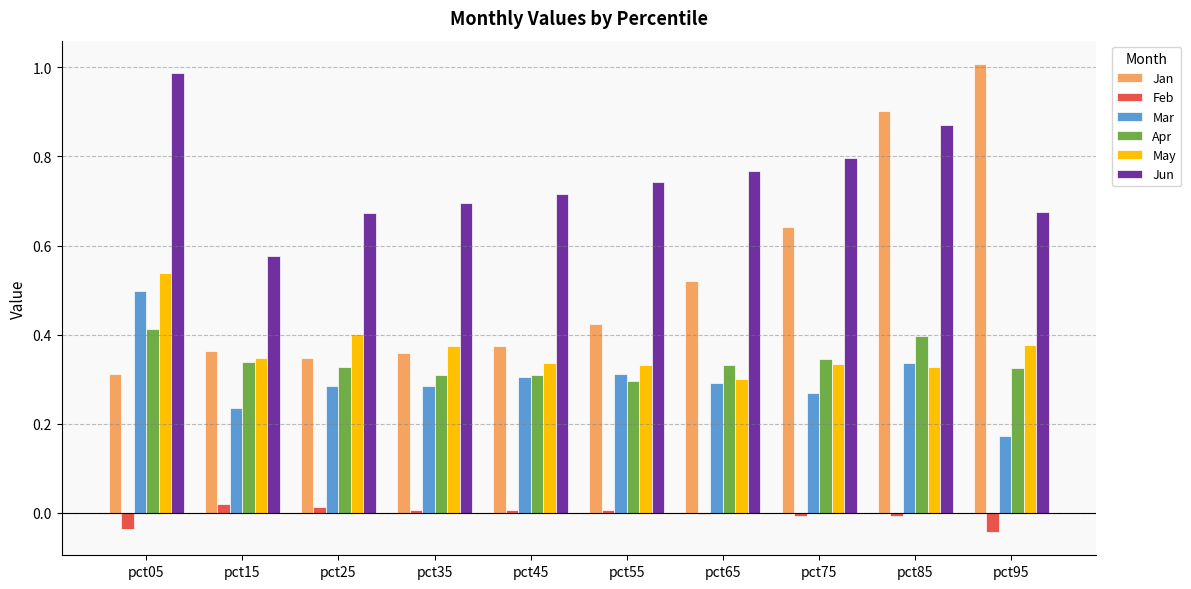

What is the total value across all series at pct95?

2.5